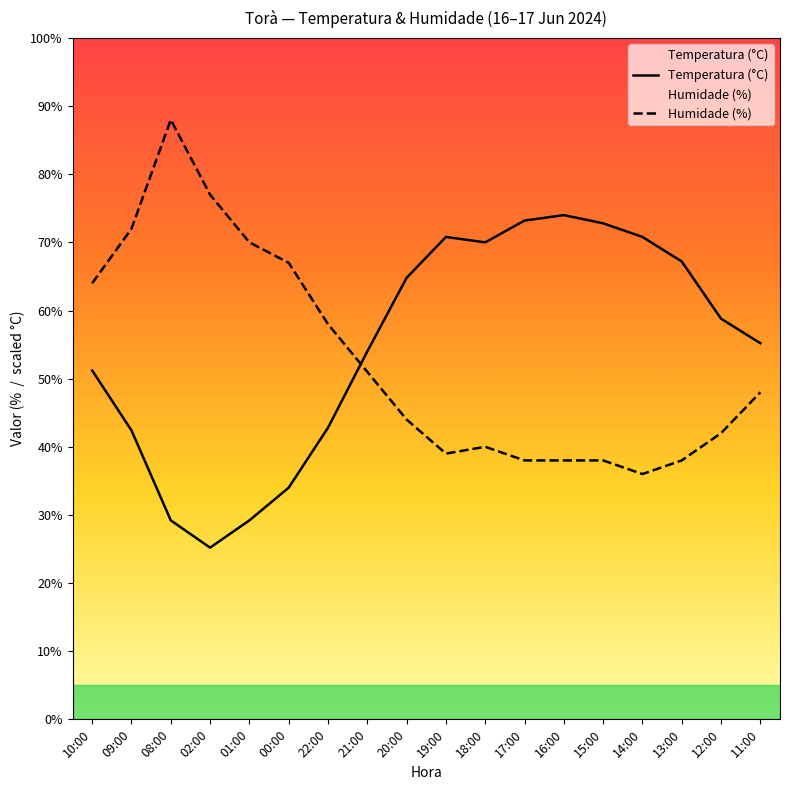

What is the spread (max minus min) of values at 19:00?

31.8